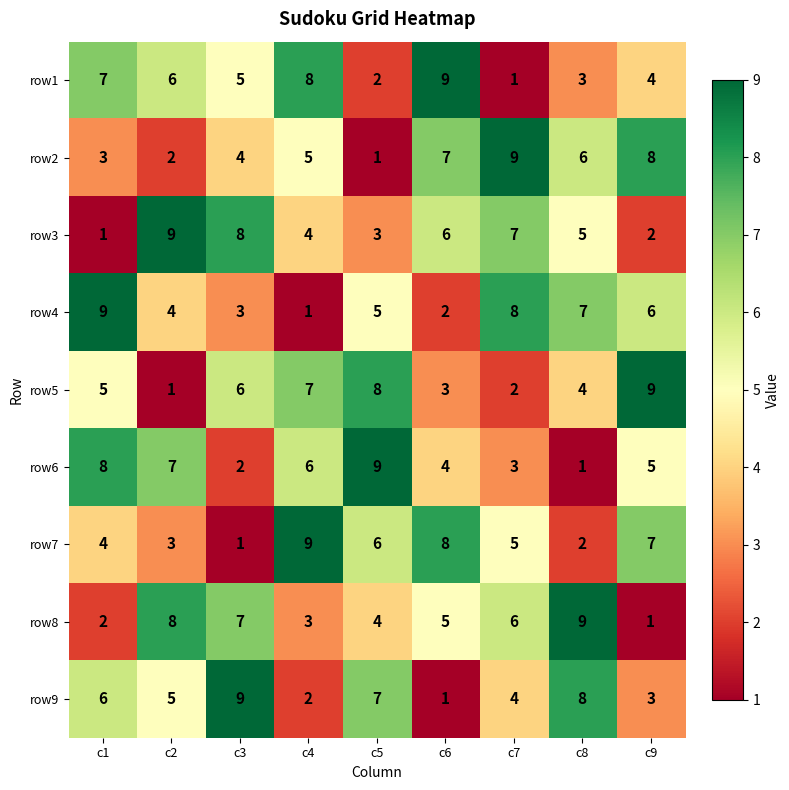

How many row5 values are between 3 and 7?

5